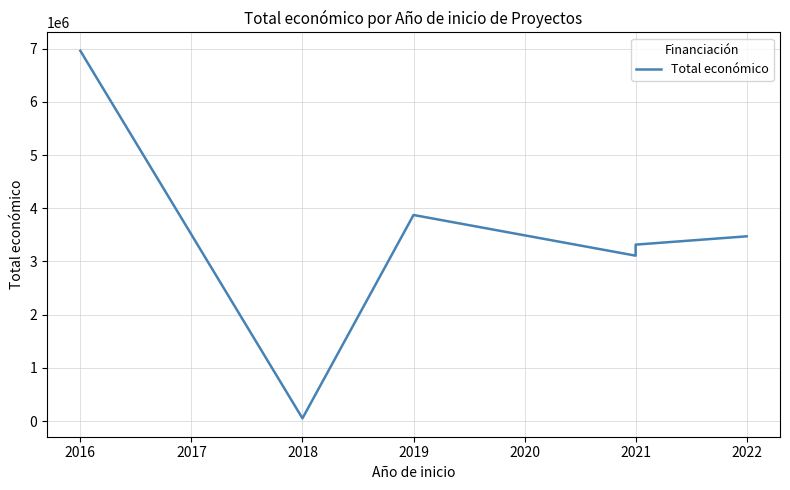

Between 2019 and 2022, which is larger?

2019